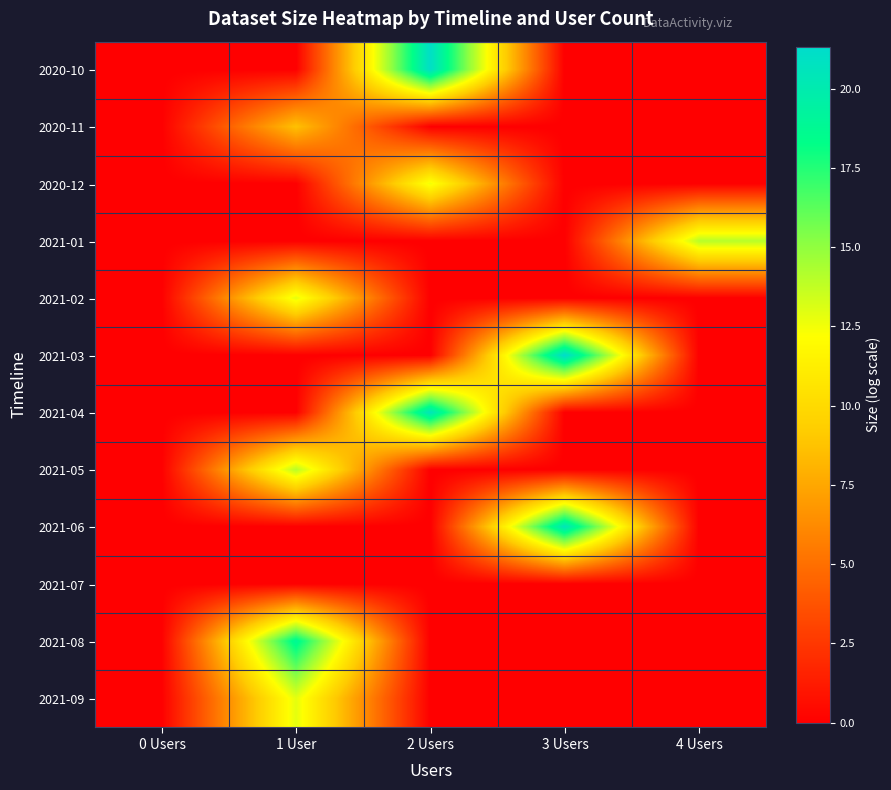

Reading left to right, extract all data points from this chart.

2020-10: 0 Users=0.0	1 User=0.0	2 Users=21.1	3 Users=0.0	4 Users=0.0
2020-11: 0 Users=0.0	1 User=8.7	2 Users=0.0	3 Users=0.0	4 Users=0.0
2020-12: 0 Users=0.0	1 User=0.0	2 Users=12.5	3 Users=0.0	4 Users=0.0
2021-01: 0 Users=0.0	1 User=0.0	2 Users=0.0	3 Users=0.0	4 Users=14.0
2021-02: 0 Users=0.0	1 User=12.9	2 Users=0.0	3 Users=0.0	4 Users=0.0
2021-03: 0 Users=0.0	1 User=0.0	2 Users=0.0	3 Users=21.3	4 Users=0.0
2021-04: 0 Users=0.0	1 User=0.0	2 Users=20.5	3 Users=0.0	4 Users=0.0
2021-05: 0 Users=0.0	1 User=14.0	2 Users=0.0	3 Users=0.0	4 Users=0.0
2021-06: 0 Users=0.0	1 User=0.0	2 Users=0.0	3 Users=20.5	4 Users=0.0
2021-07: 0 Users=0.0	1 User=0.0	2 Users=0.0	3 Users=0.0	4 Users=0.0
2021-08: 0 Users=0.0	1 User=18.9	2 Users=0.0	3 Users=0.0	4 Users=0.0
2021-09: 0 Users=0.0	1 User=12.9	2 Users=0.0	3 Users=0.0	4 Users=0.0